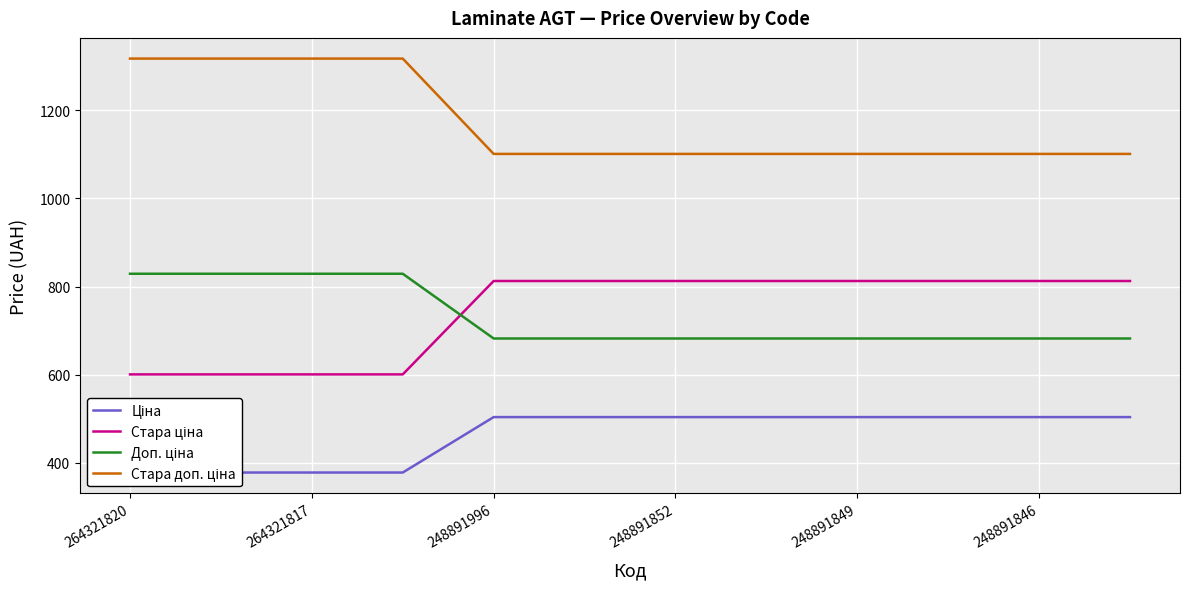

Does the chart display data point markers on the line(s)?

No